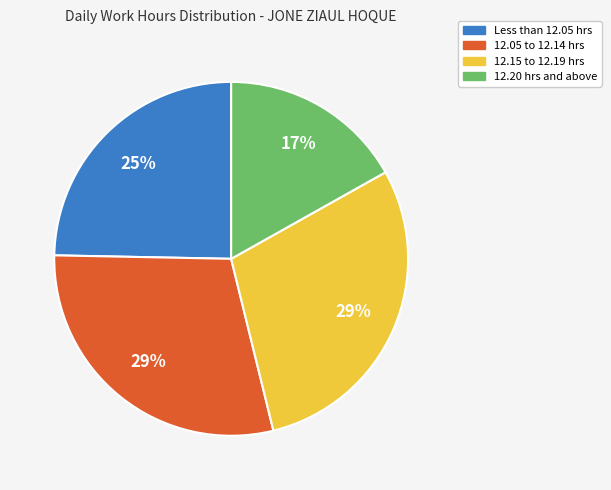

Is there a majority slice in this chart?

No